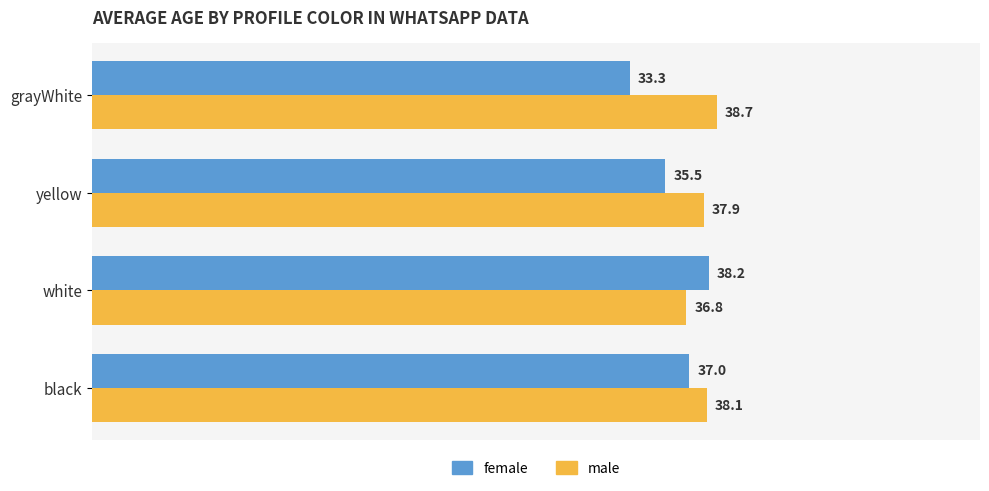

Where is male nearest to the value 37?

white